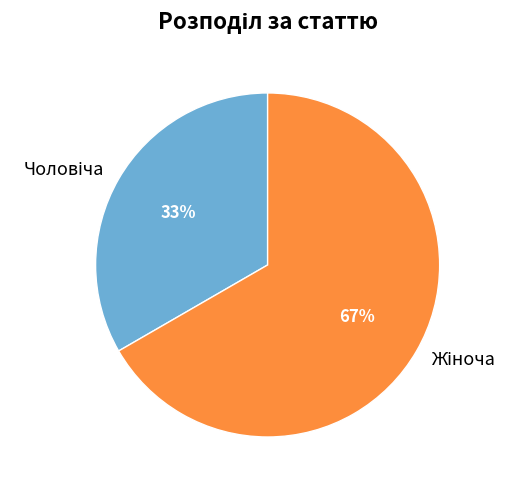

Does any single category account for the majority?

Yes